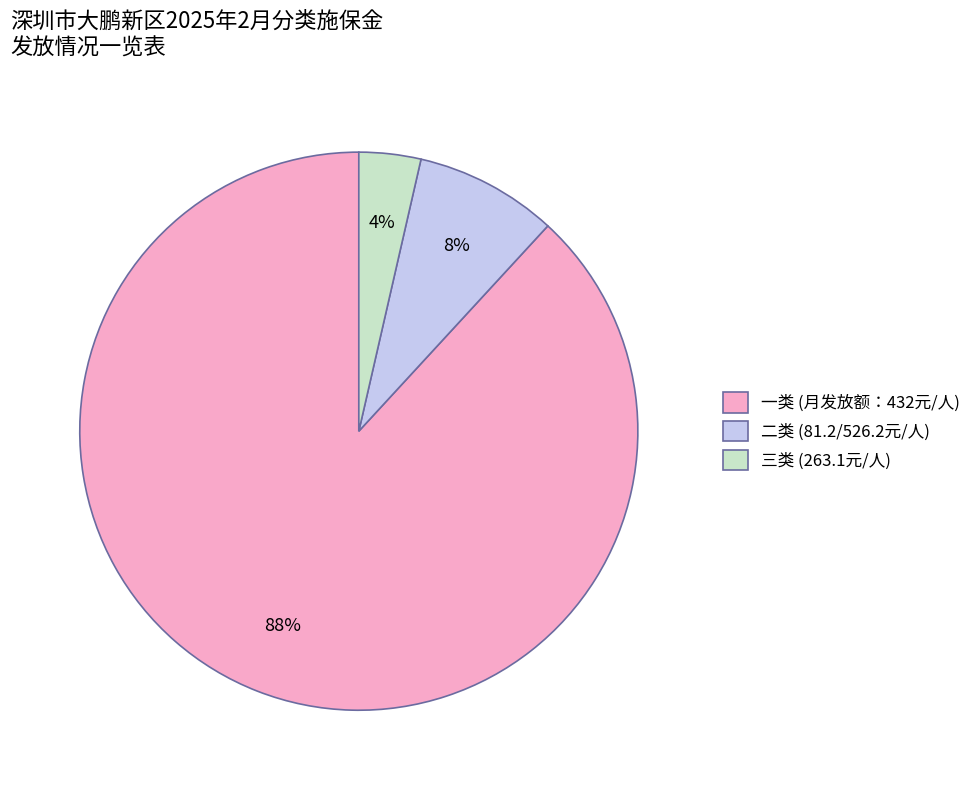

Does 三类 account for over 50% of the chart?

No